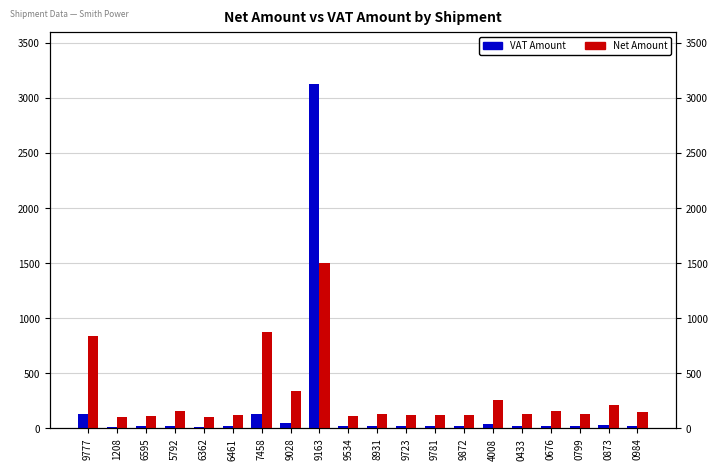

True or false: Net Amount has a value of 208.2 at 8931.

False